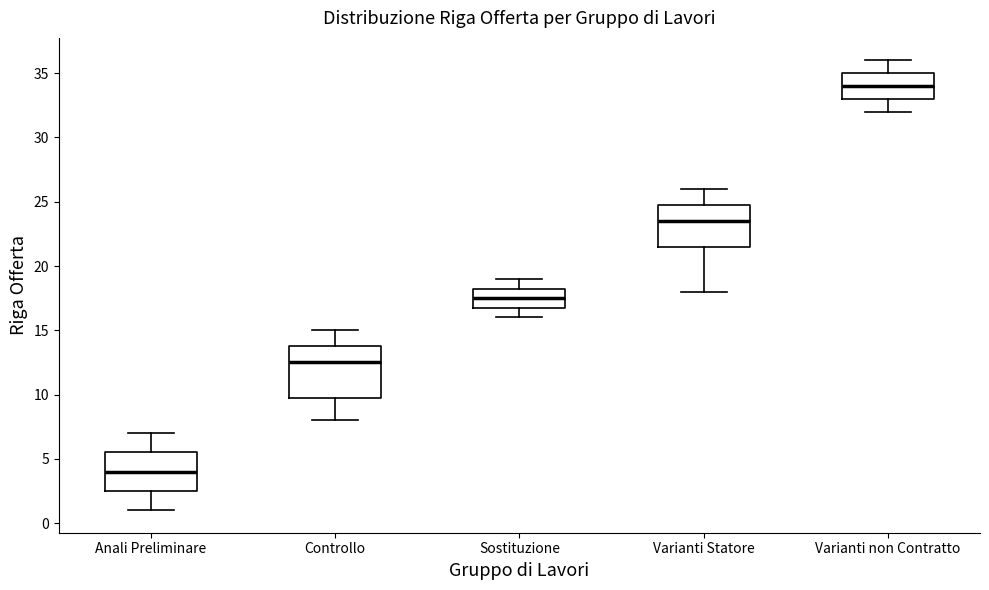

Reading left to right, transcribe this box plot: for each box, give where its median line is, the range the box spans, and where its two whiskers end, as read against the y-axis. The values are not printed on the chart, so give them approximately, as read against the axis.

Anali Preliminare: median 4.0, box 2.5 to 5.5, whiskers 1.0 to 7.0
Controllo: median 12.5, box 10.0 to 14.0, whiskers 8.0 to 15.0
Sostituzione: median 17.5, box 17.0 to 18.5, whiskers 16.0 to 19.0
Varianti Statore: median 23.5, box 21.5 to 25.0, whiskers 18.0 to 26.0
Varianti non Contratto: median 34.0, box 33.0 to 35.0, whiskers 32.0 to 36.0